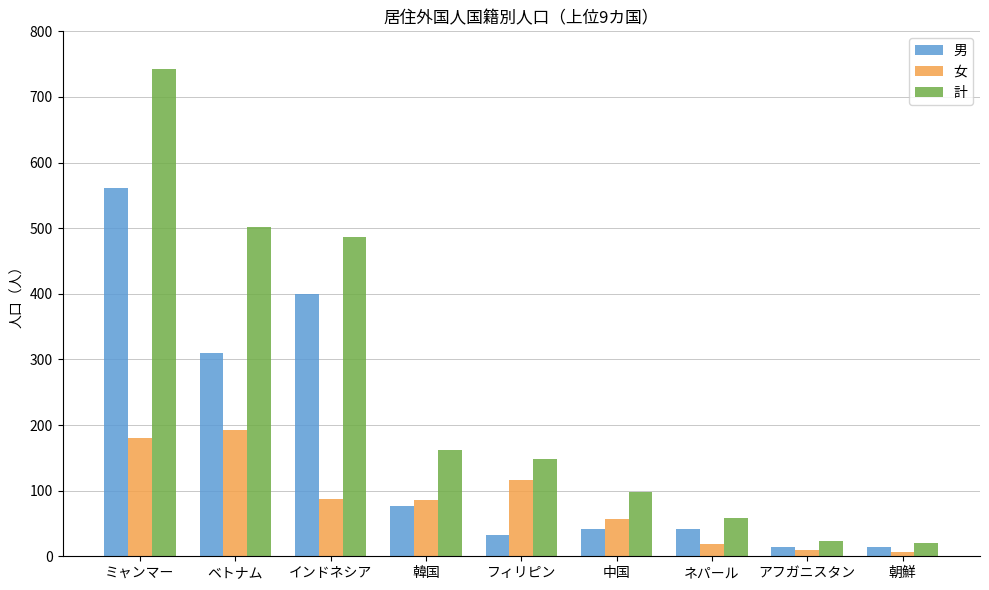

How many bars are there in total?

27